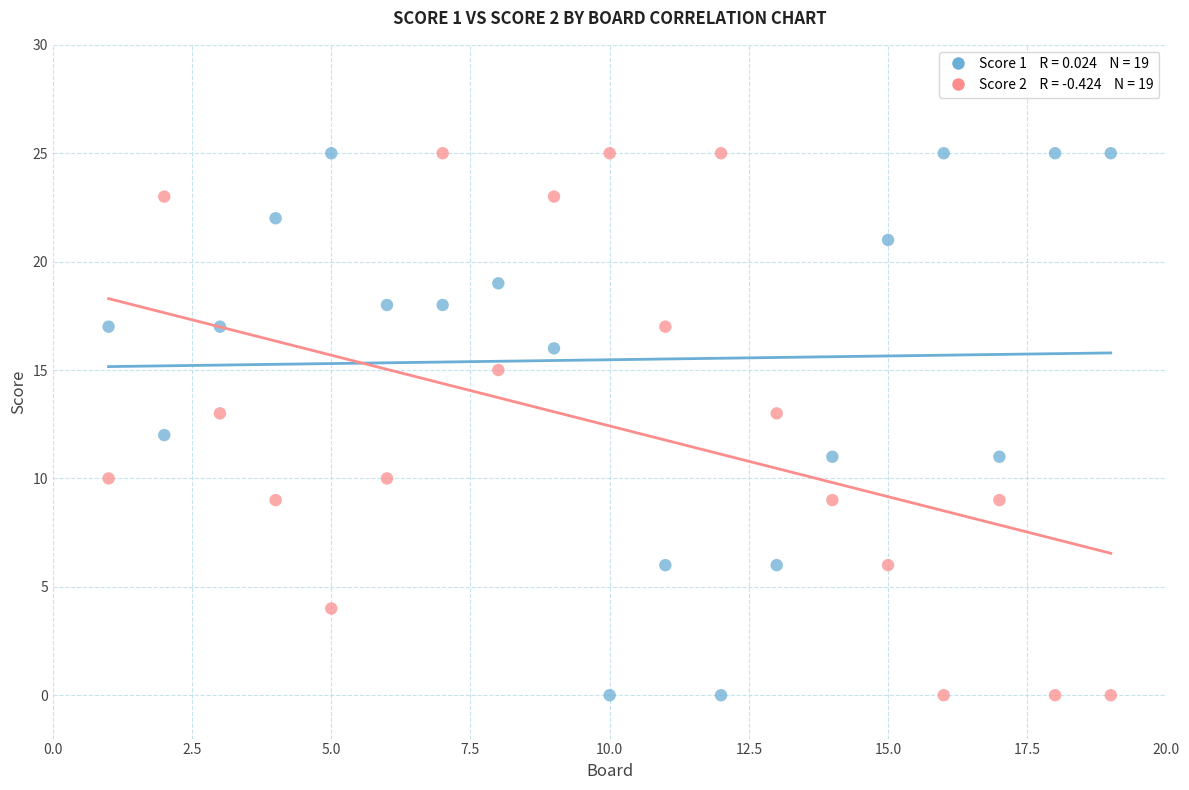

Across all data points, what is the range of Y values (max minus min)?

25